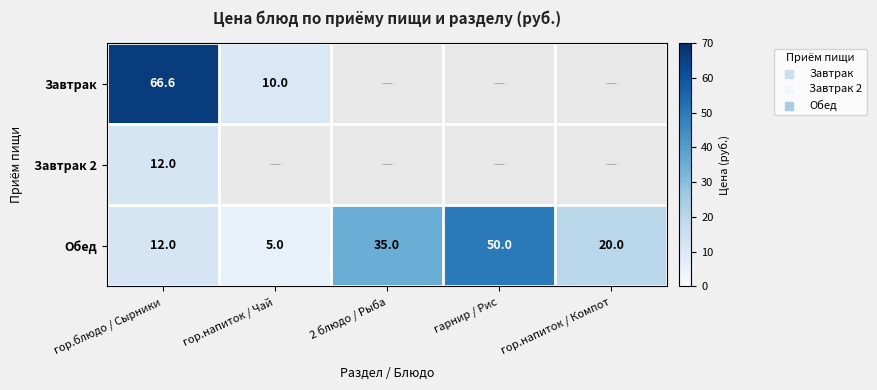

True or false: Обед has a value of 12.1 at гор.напиток / Компот.

False